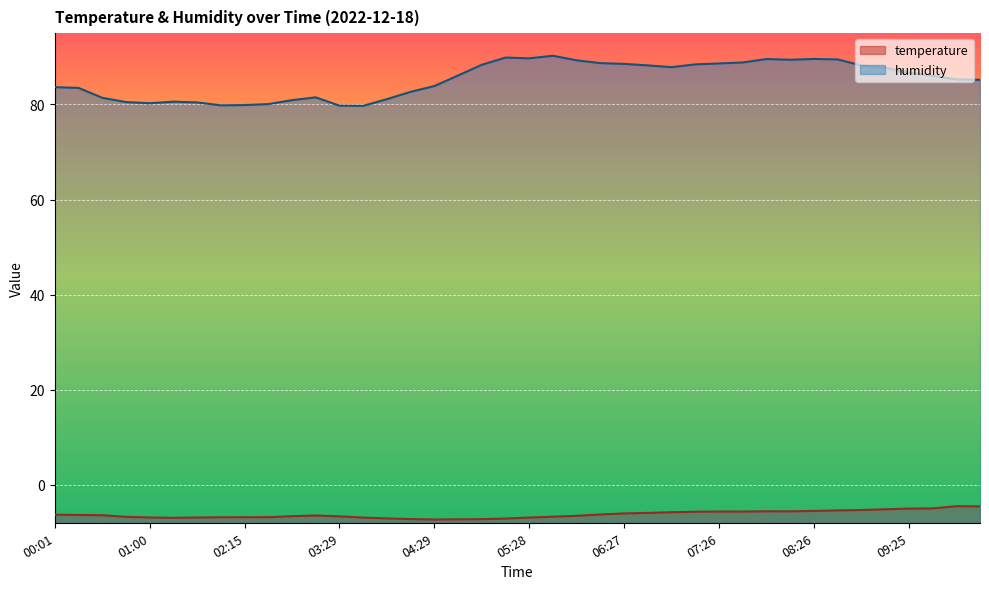

Reading left to right, list all the values displayed in this chart.

temperature: -6.3	-6.3	-6.4	-6.8	-6.9	-7.0	-6.9	-6.8	-6.8	-6.8	-6.6	-6.5	-6.7	-6.9	-7.1	-7.2	-7.3	-7.3	-7.2	-7.1	-6.9	-6.7	-6.5	-6.2	-6.0	-5.9	-5.8	-5.7	-5.6	-5.6	-5.6	-5.6	-5.5	-5.4	-5.3	-5.2	-5.0	-5.0	-4.5	-4.5
humidity: 83.7	83.5	81.4	80.5	80.3	80.6	80.4	79.8	79.9	80.1	80.9	81.5	79.8	79.7	81.1	82.7	83.9	86.1	88.3	89.9	89.7	90.2	89.3	88.7	88.5	88.2	87.8	88.4	88.6	88.8	89.6	89.4	89.6	89.5	88.2	87.8	86.7	86.0	85.3	85.2